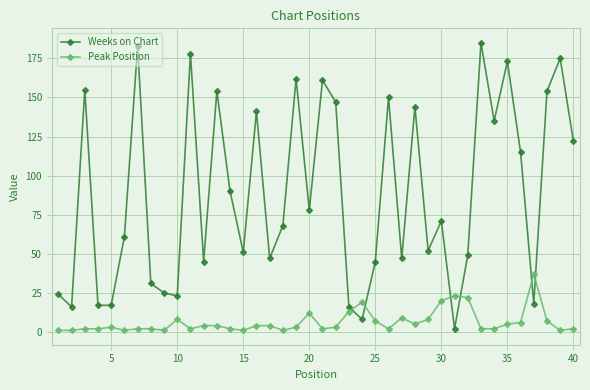

True or false: Weeks on Chart has more than 0 points higher than both neighbors.

True